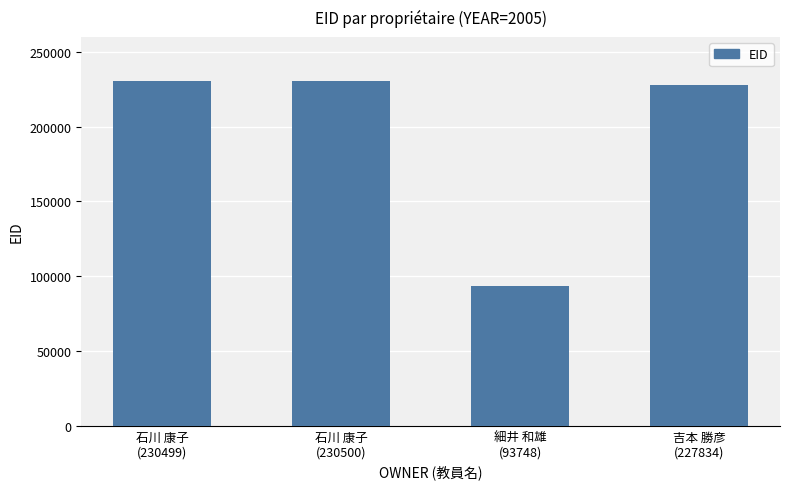

Which category has the lowest value across all series?

細井 和雄
(93748)